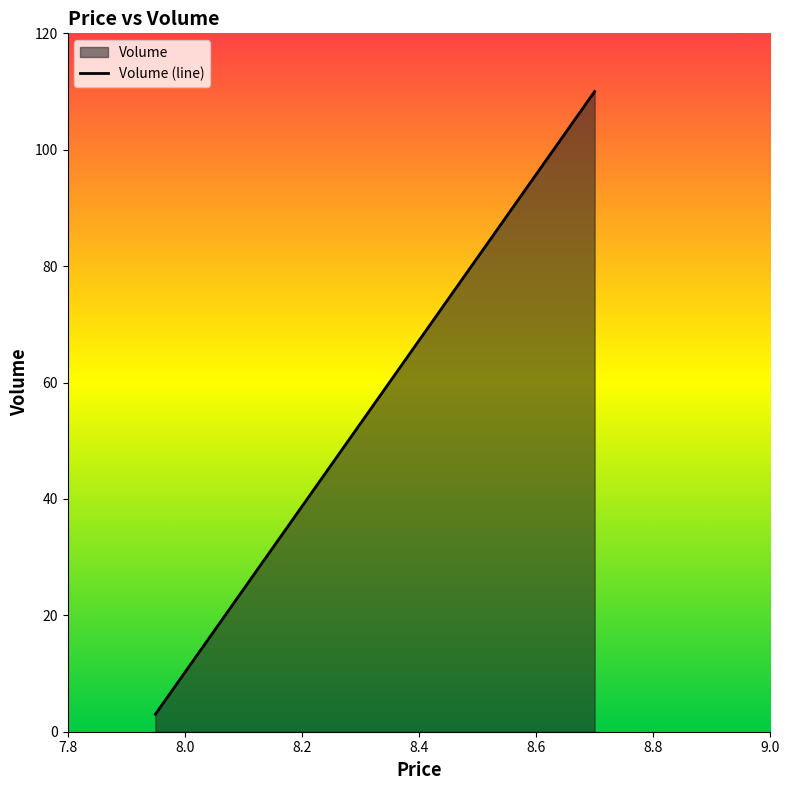

Between 8.7 and 7.95, which is larger?

8.7